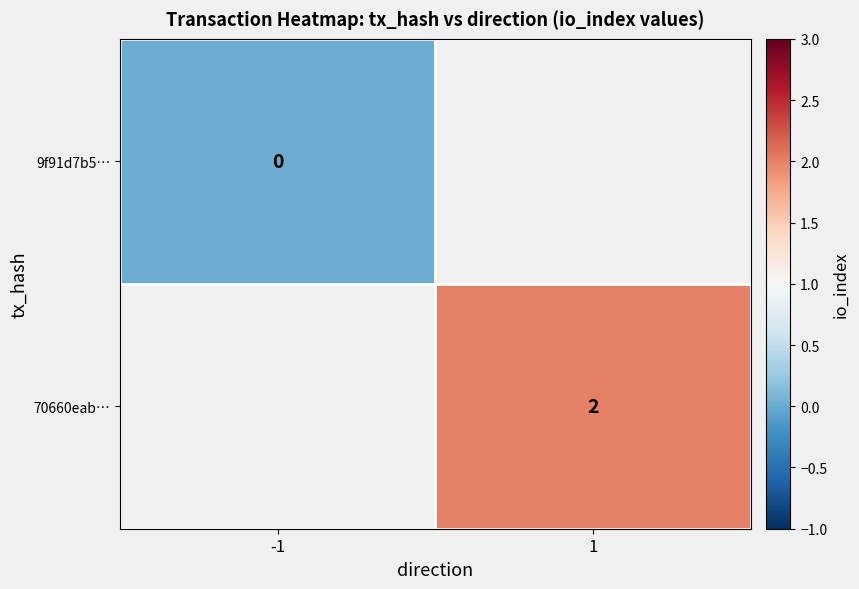

True or false: 70660eab… has a value of 2 at 1.

True